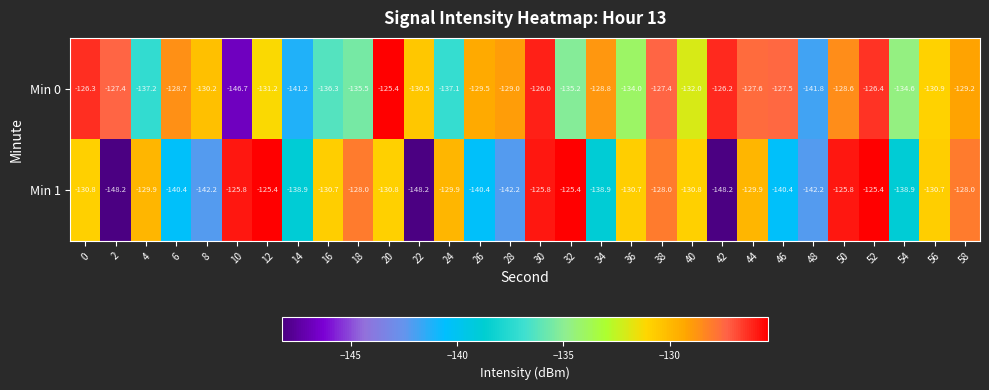

What is the difference between the highest and lowest values at 36?

3.3